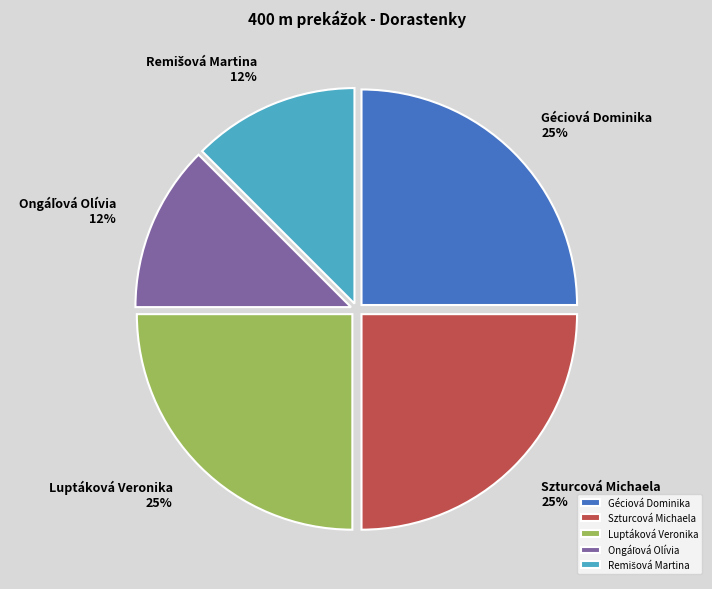

To the nearest percent, what percentage of the pie is Géciová Dominika?

25%